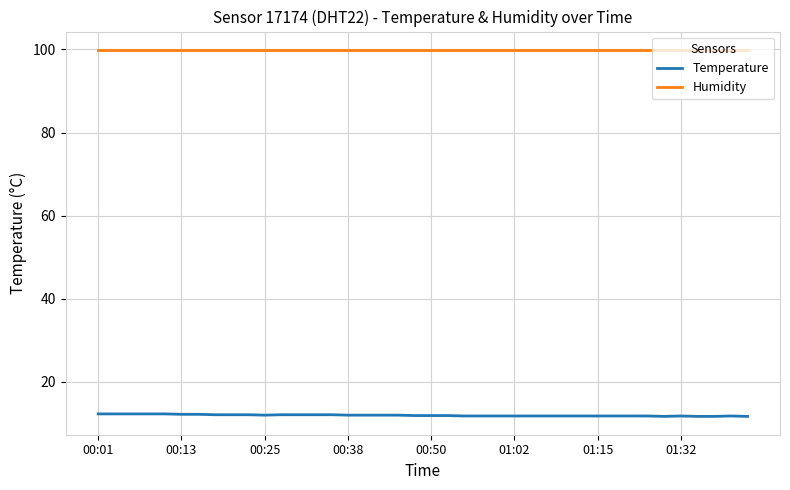

What is the minimum value for Humidity?

99.9